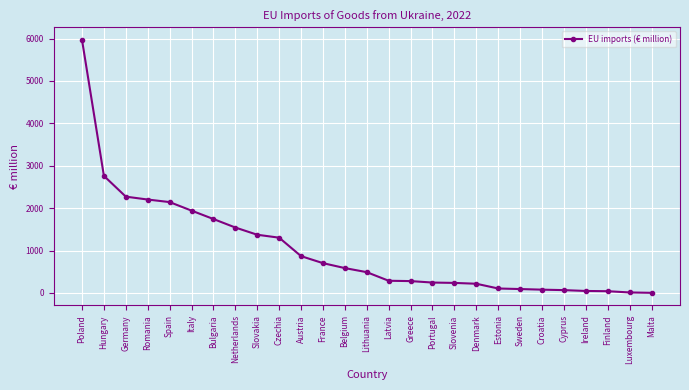

What position from the right is Spain?

23